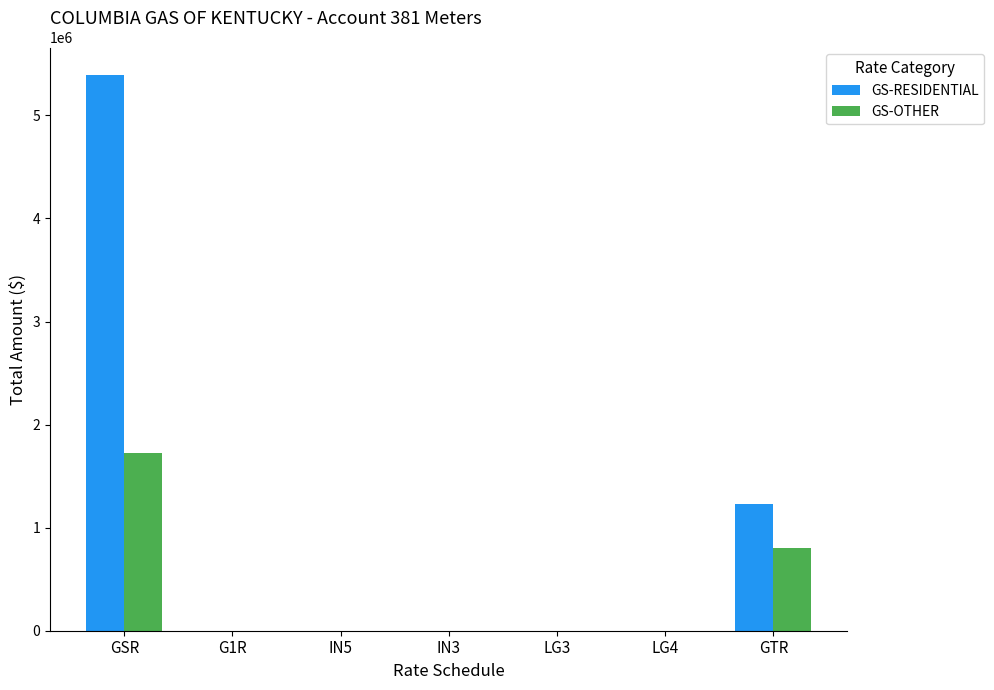

What is the sum of the GS-OTHER values at GTR and LG3?

801765.0